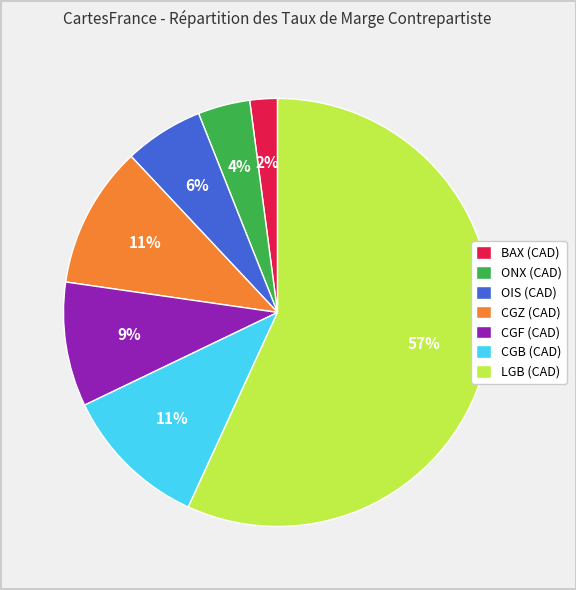

Which has a higher value, OIS (CAD) or ONX (CAD)?

OIS (CAD)